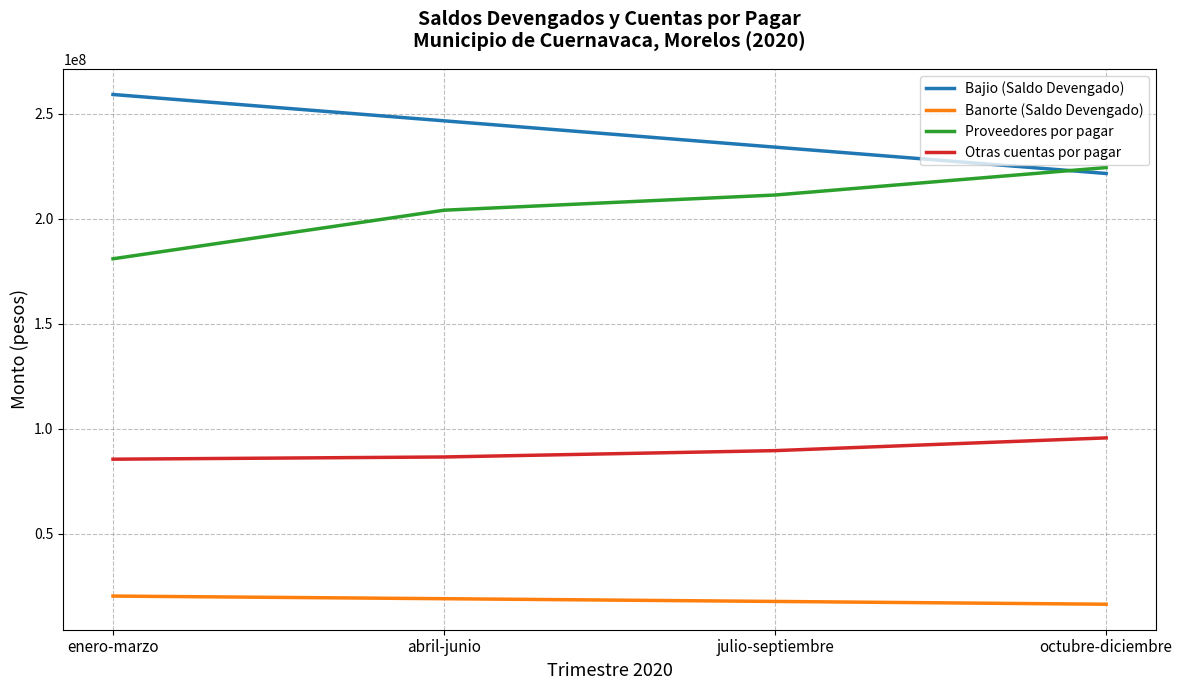

Which series has the largest total across all categories?

Bajio (Saldo Devengado)